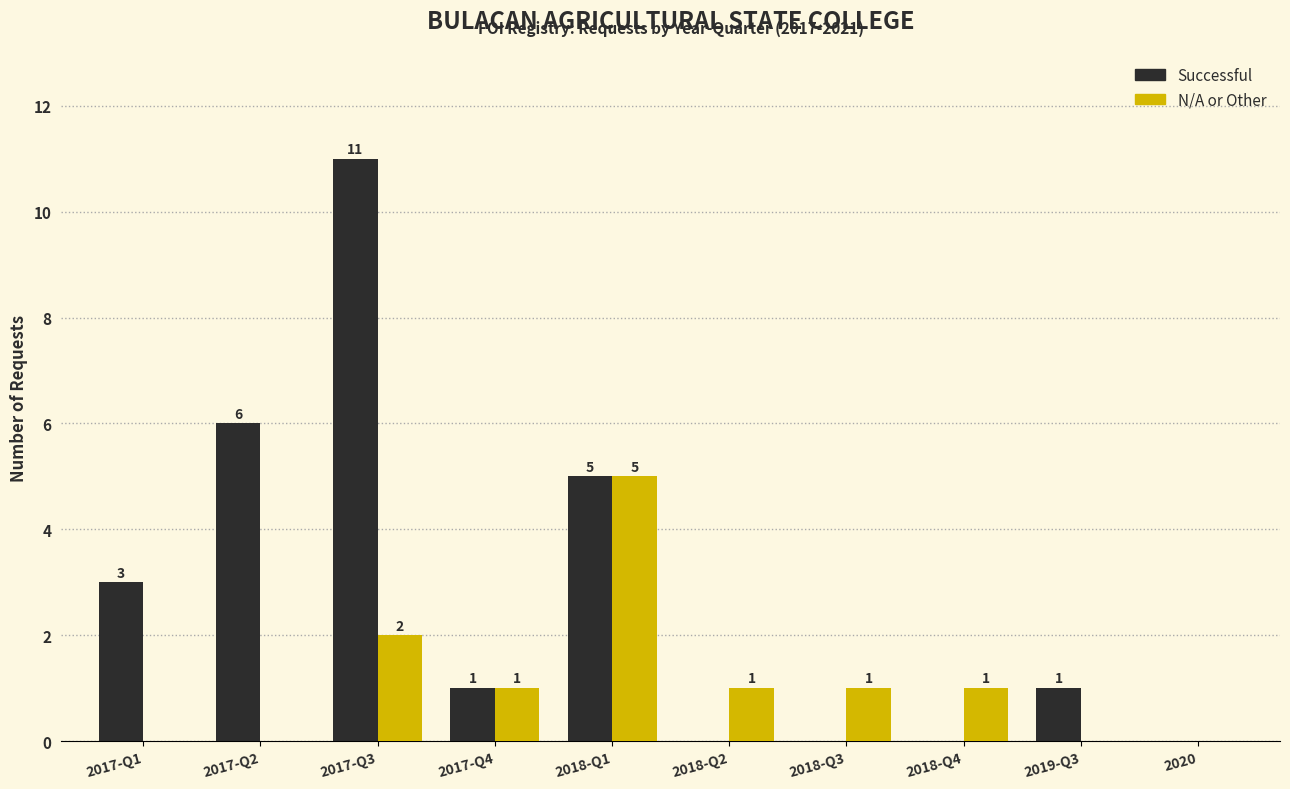

At which label is Successful closest to 5?

2018-Q1